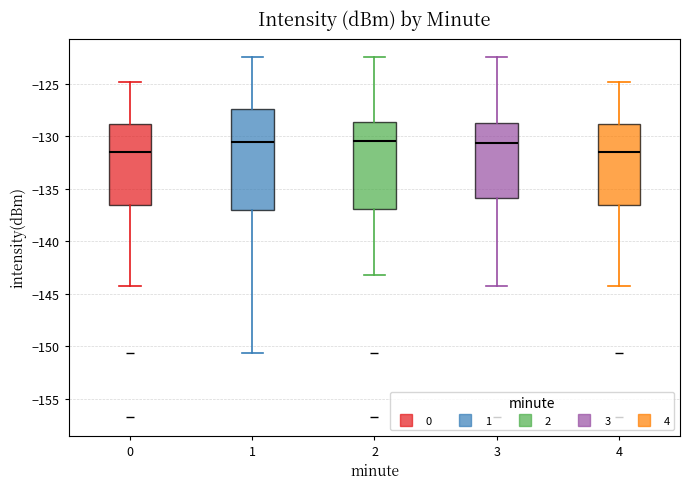

Where is the lower edge of the box at x = 1 on the y-axis? The values are not printed on the chart, so give them approximately, as read against the axis.

-137.0